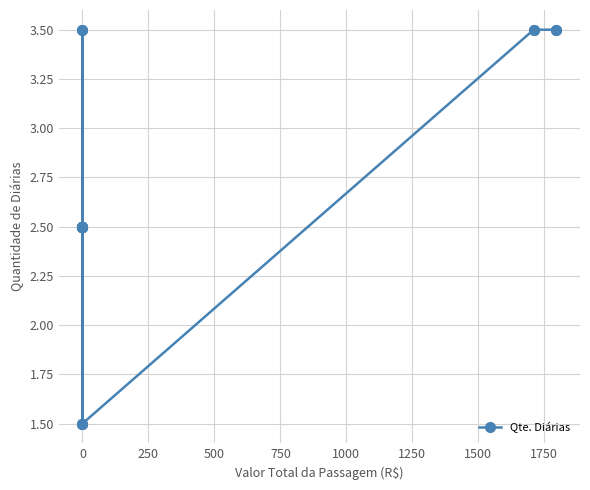

True or false: there are more than 1 points higher than both neighbors.

False